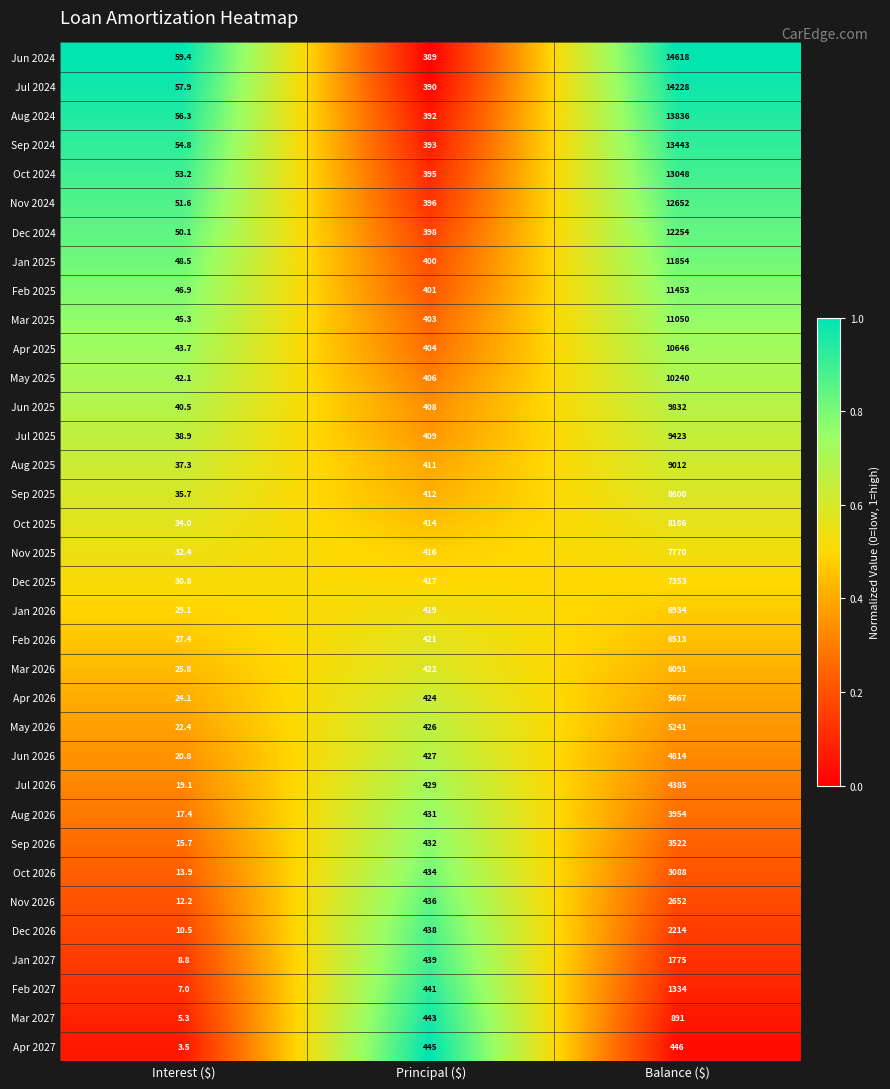

True or false: Sep 2026 has a value of 4880.6 at Balance ($).

False